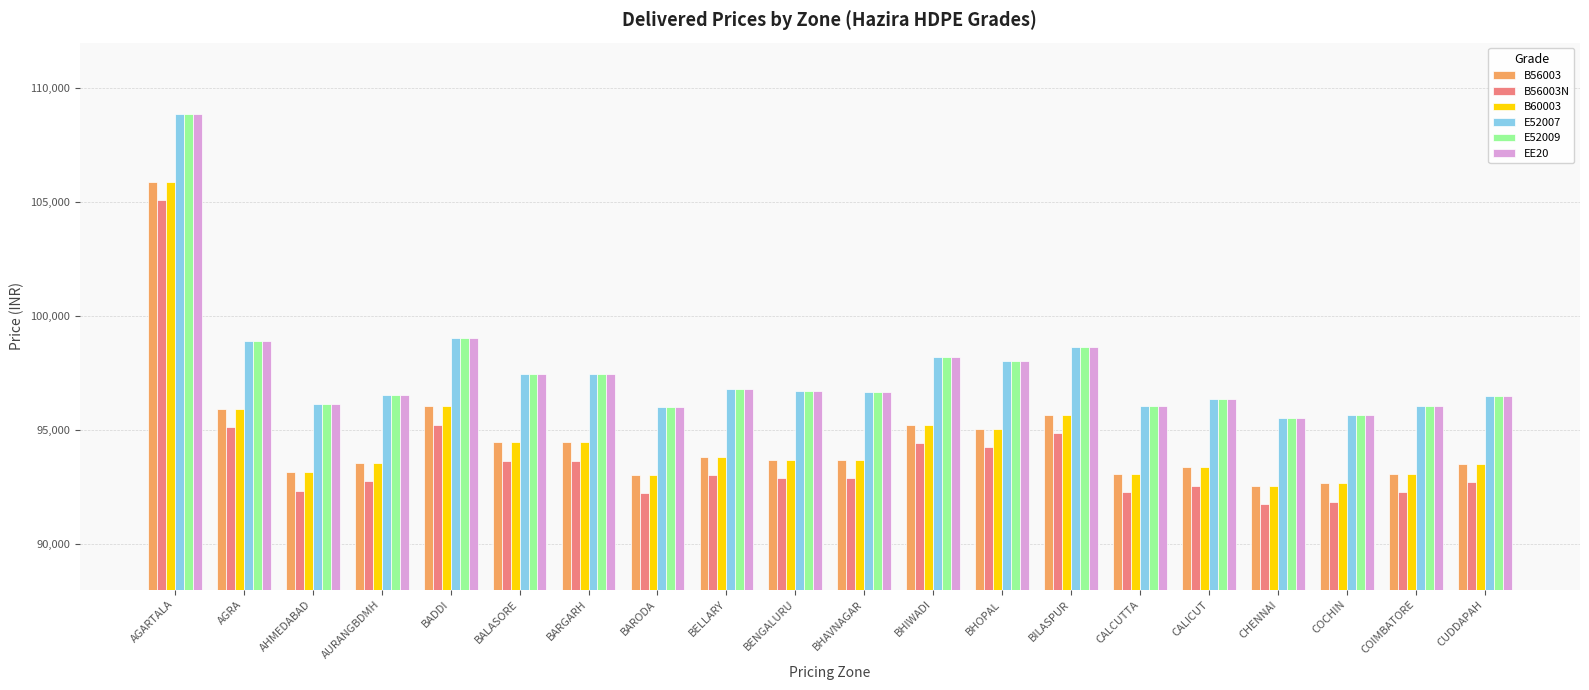

What position from the right is BHAVNAGAR?

10